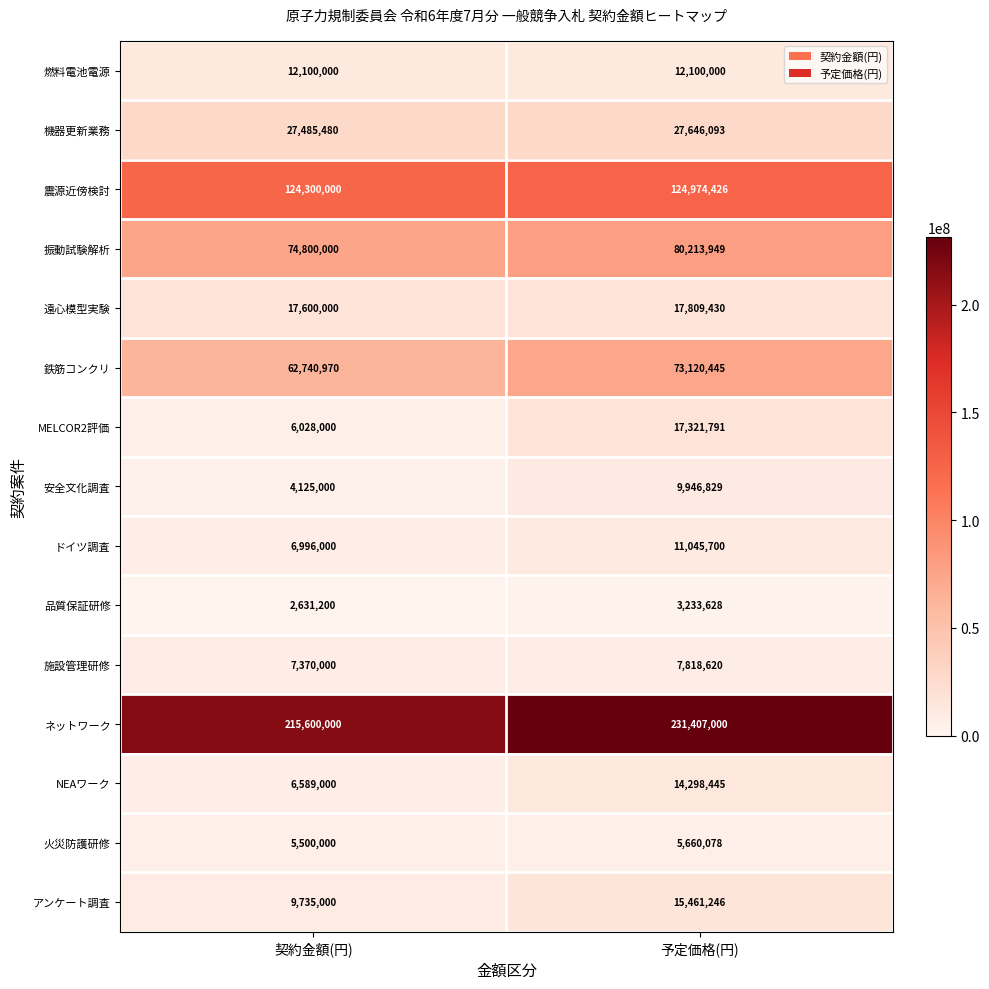

At how many categories does at least one series exceed 59017269?

2